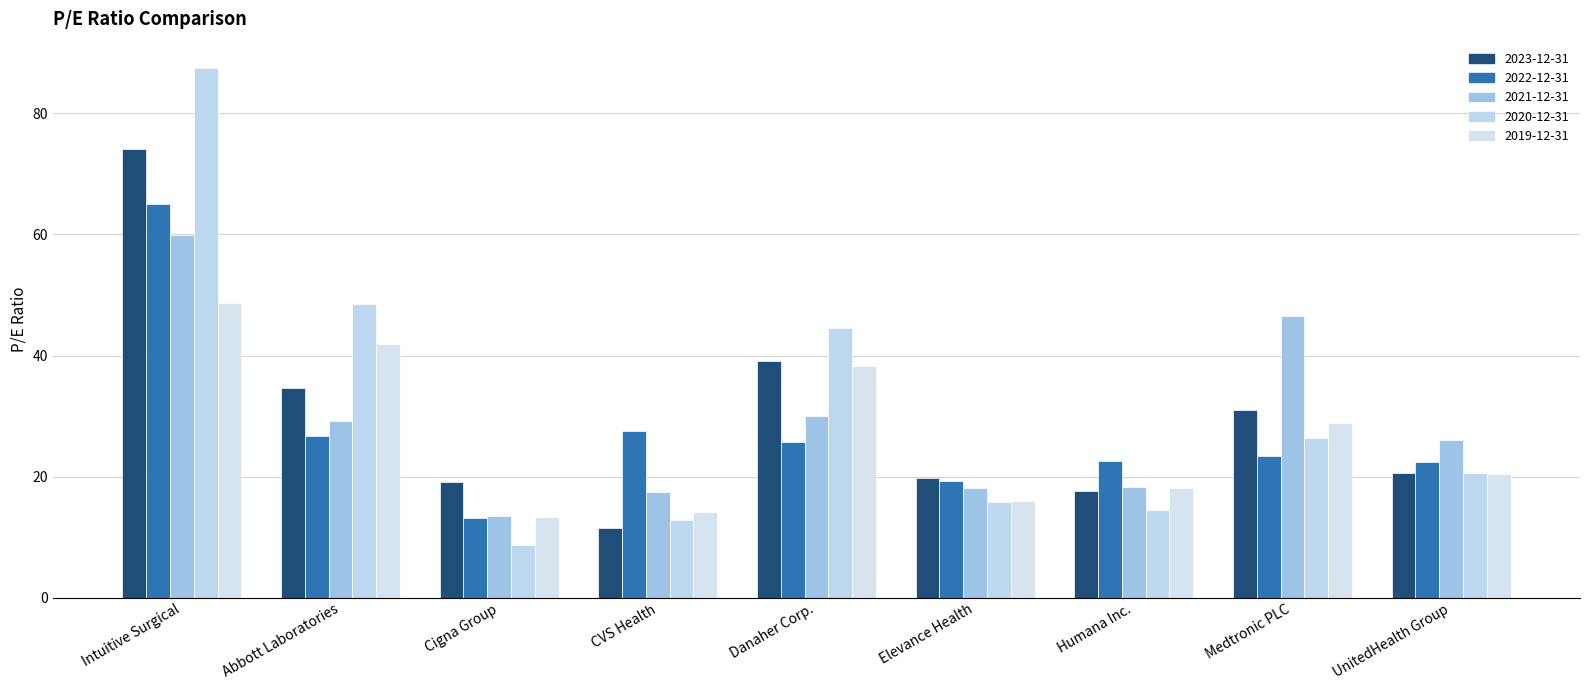

What is the label of the 9th bar from the right?

Intuitive Surgical